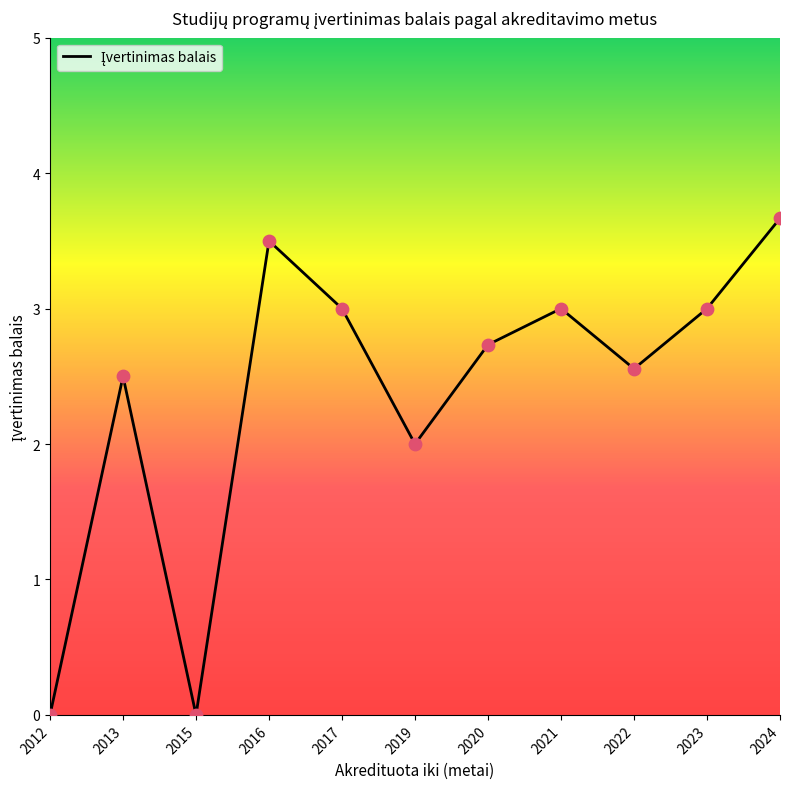

Approximately how many times larger is the value at 2022 compared to 2019?

1.3